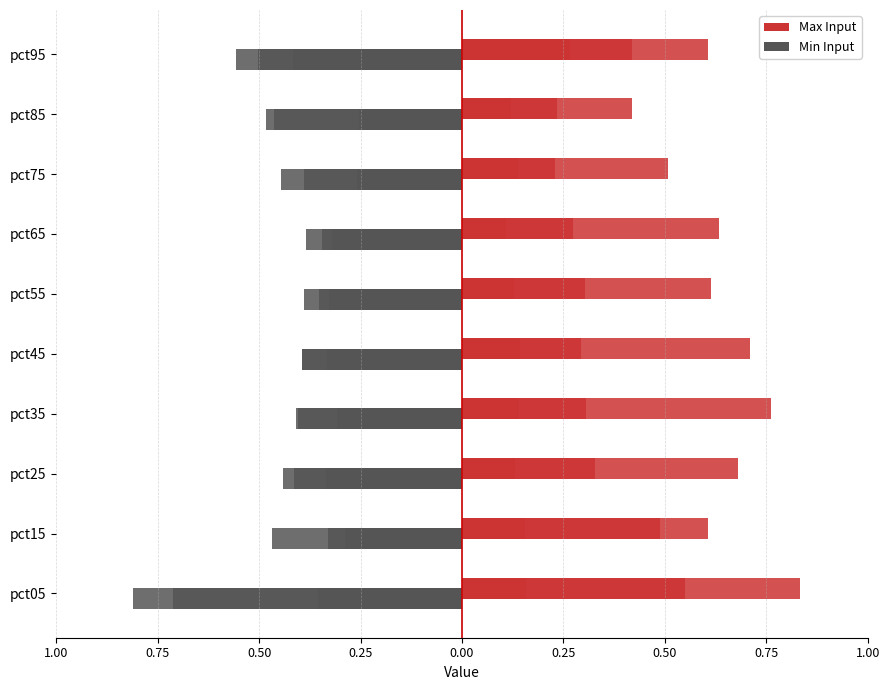

Which series has the widest spread of values?

Max Input (Jan)